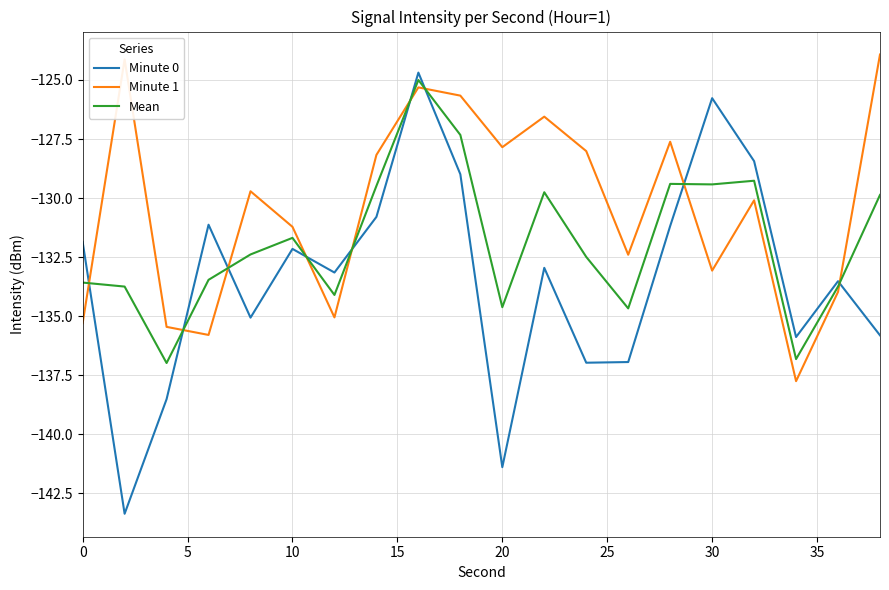

What is the difference between the maximum and minimum values in the Minute 1 series?

13.8